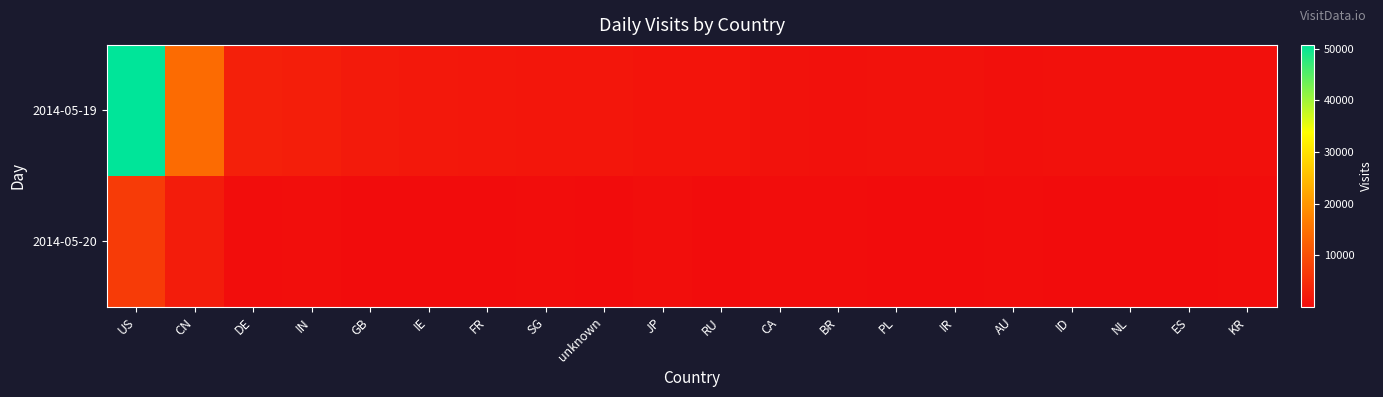

List the series in order of their overall mean, highest first.

2014-05-19, 2014-05-20